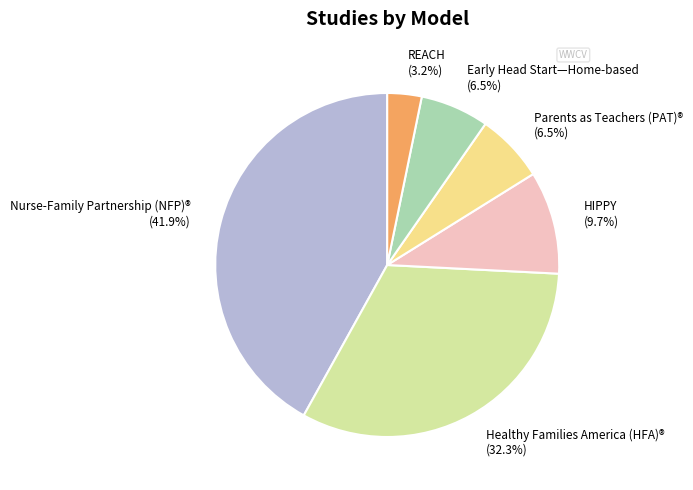

What is the total percentage of HIPPY (9.7%) and REACH (3.2%)?

12.9%